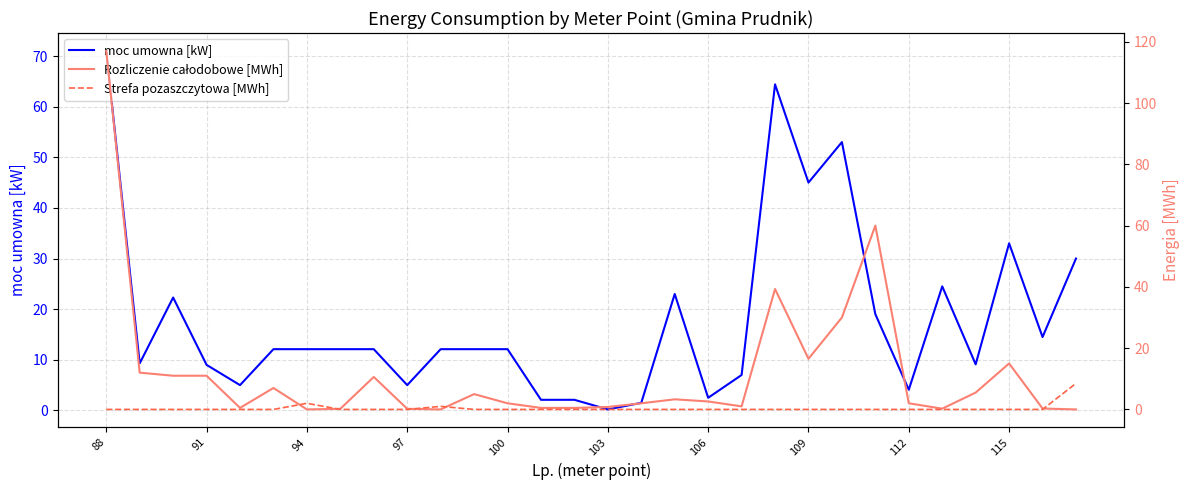

Where is moc umowna [kW] nearest to the value 35?

115